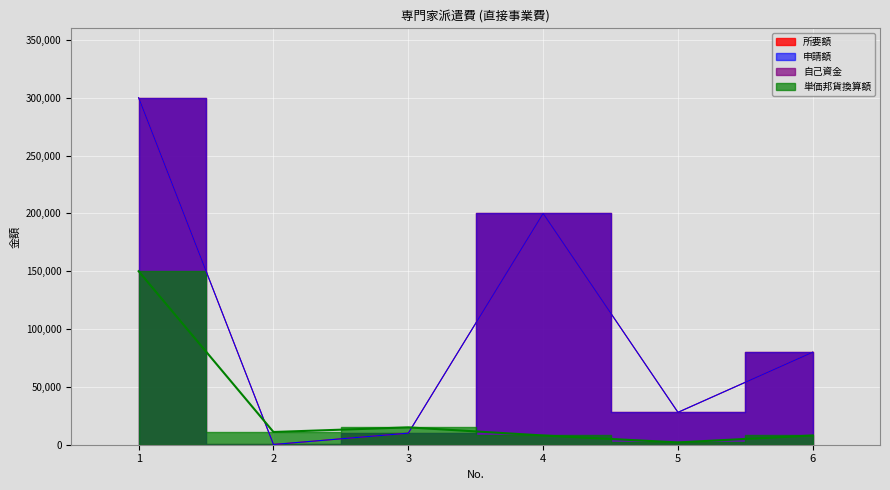

List the labels in order of 所要額 value, smallest first.

2, 3, 5, 6, 4, 1